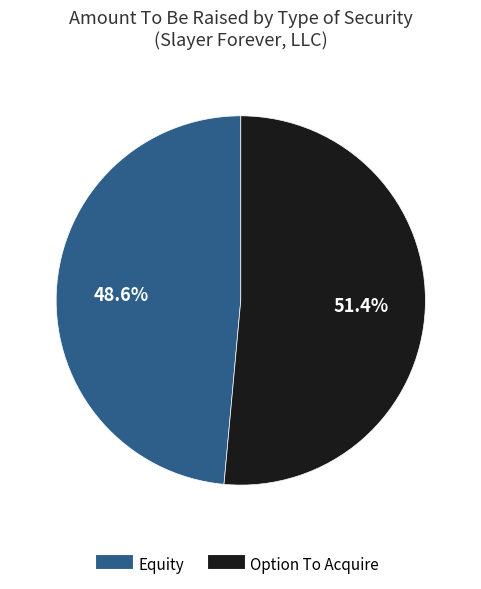

True or false: Option To Acquire accounts for 51% of the total.

True